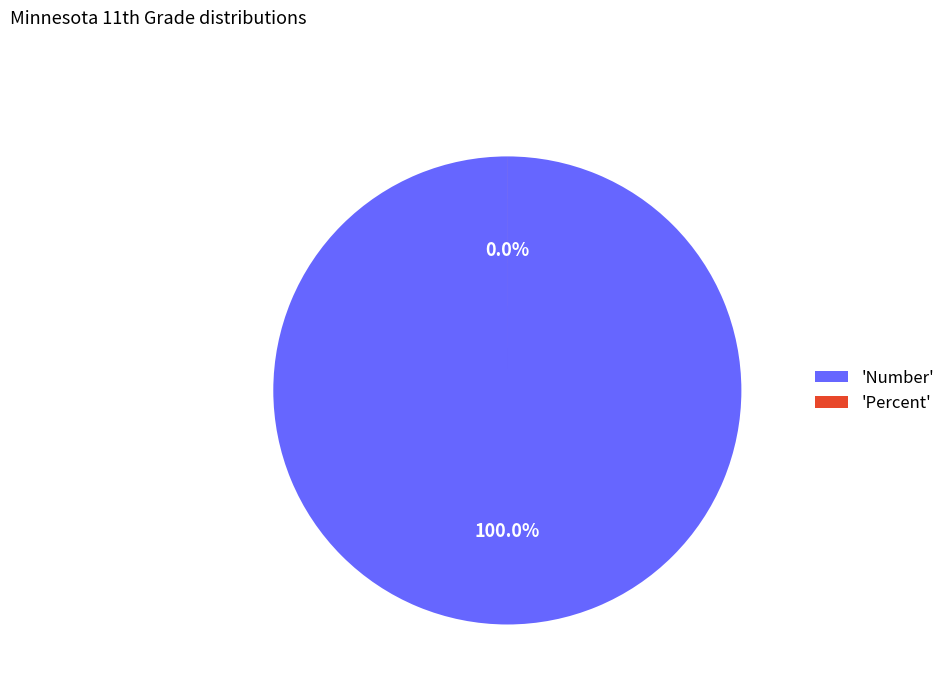

To the nearest percent, what portion does Number represent?

100%